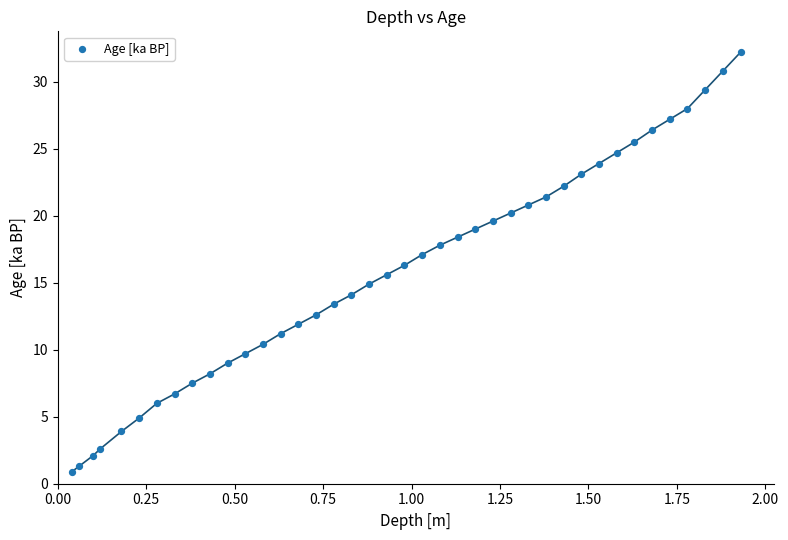

What is the range of X values (max minus min)?

1.9